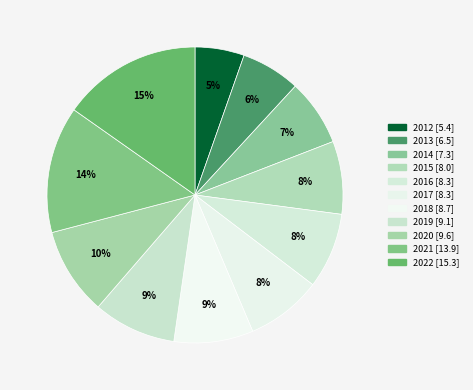

To the nearest percent, what is the difference between the 2012 and 2018 slice percentages?

3%